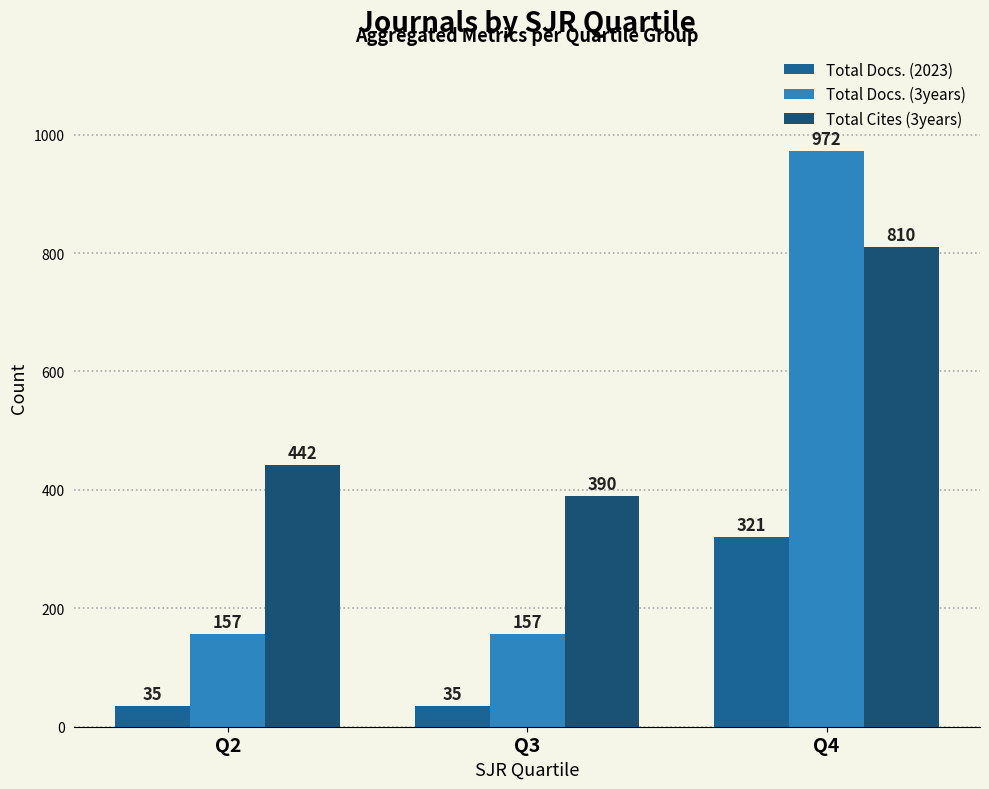

At which label is Total Docs. (2023) closest to 178?

Q2